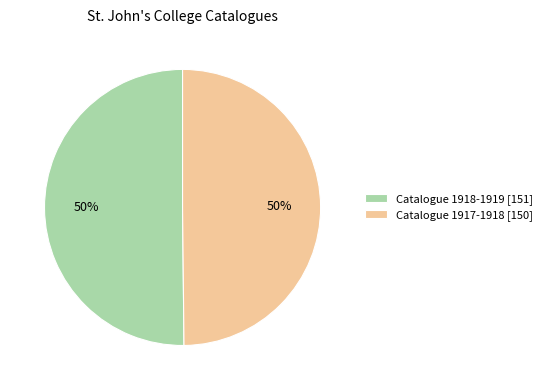

To the nearest percent, what is the combined percentage of Catalogue 1918-1919 [151] and Catalogue 1917-1918 [150]?

100%